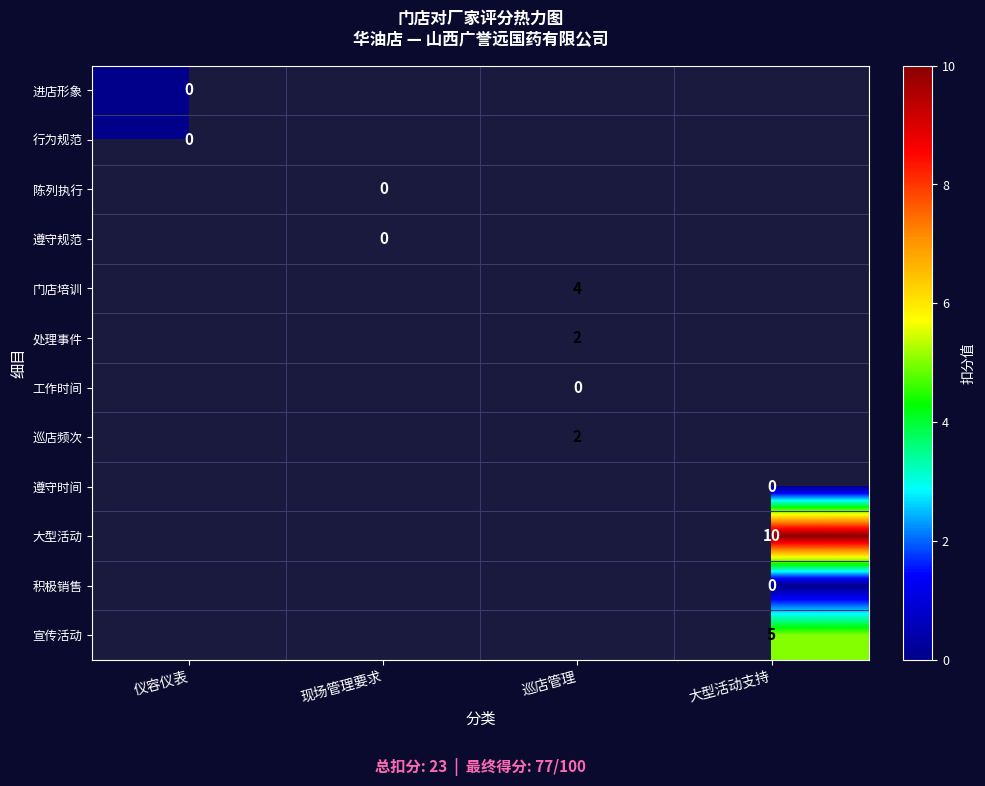

Where is 行为规范 nearest to the value 0?

仪容仪表